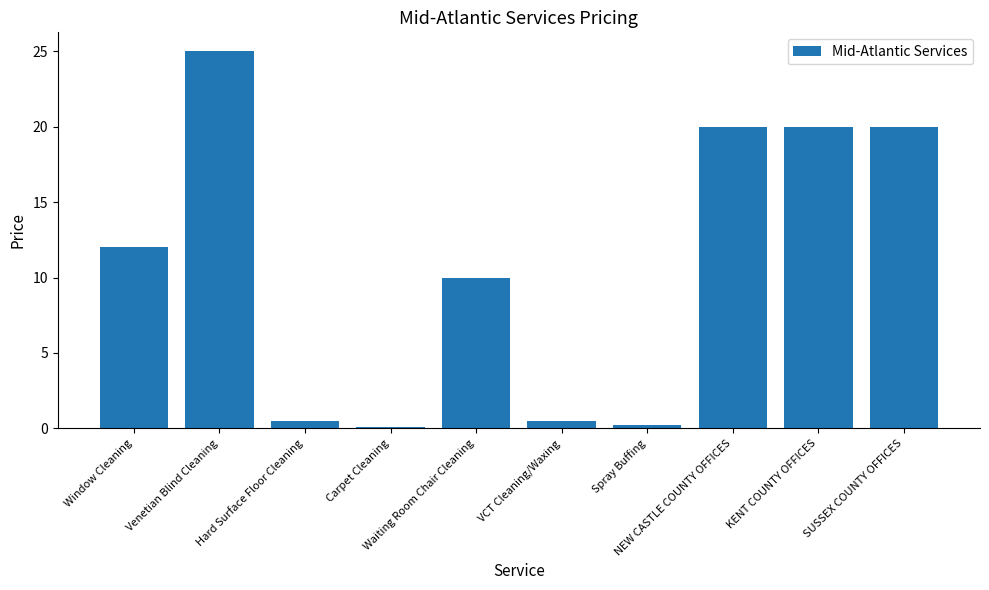

What is the difference between the values at Spray Buffing and Carpet Cleaning?

0.1